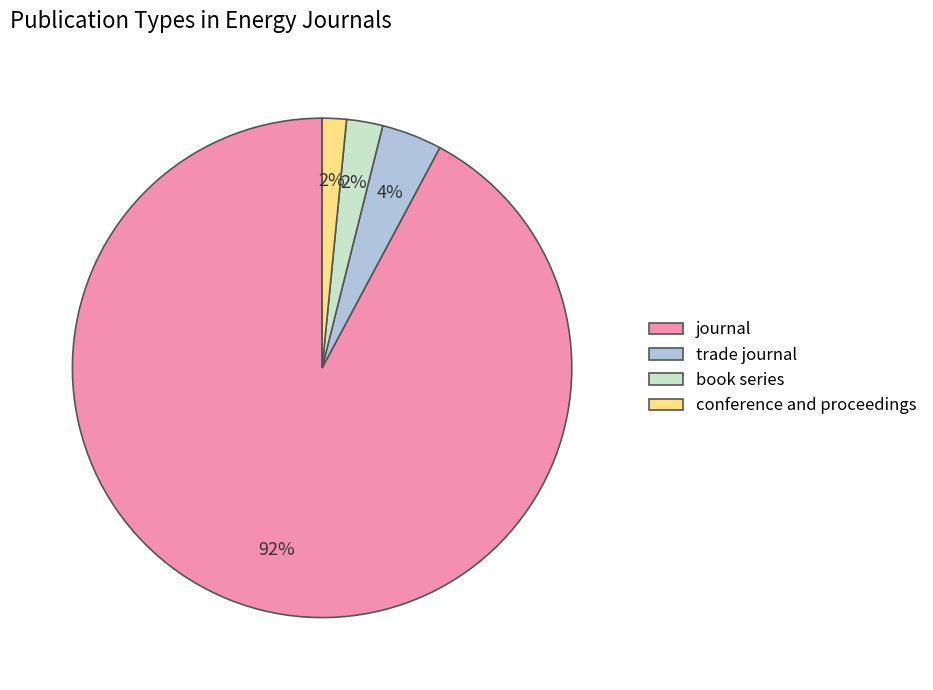

What percentage is the book series slice, to the nearest percent?

2%